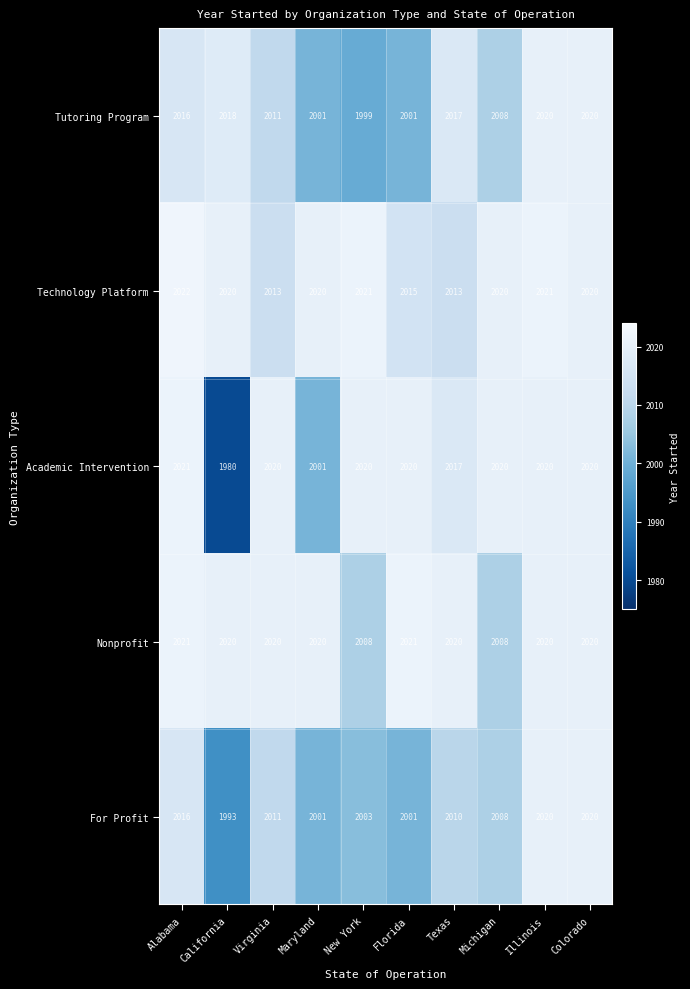

What is the approximate value of For Profit at Alabama, to the nearest 10?

2020